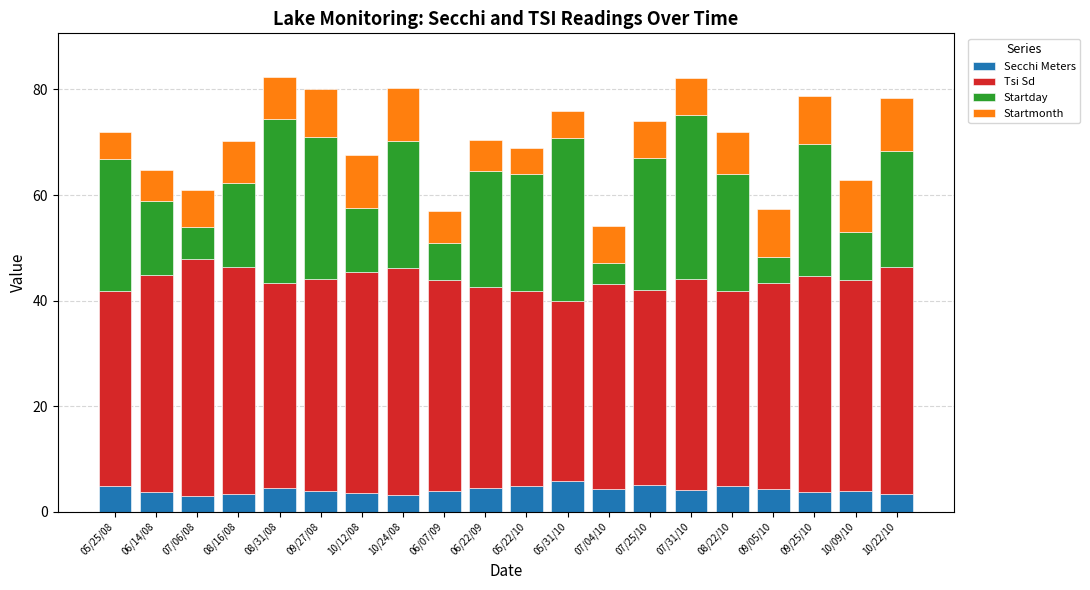

What is the maximum value for Secchi Meters?

5.9